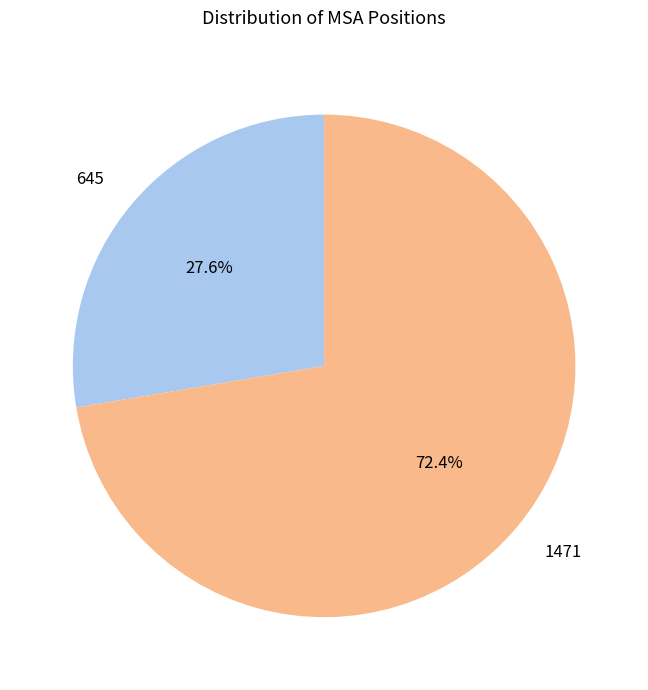

How many slices are in this pie chart?

2